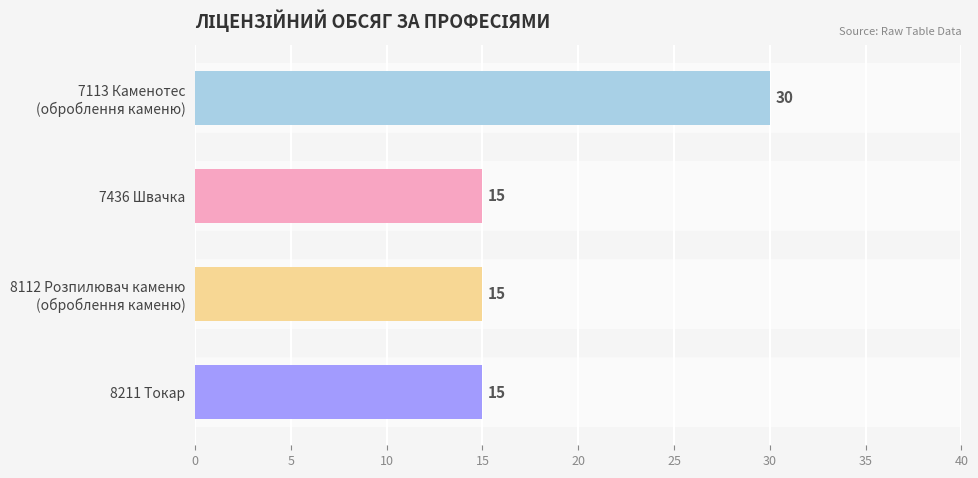

What is the difference between the maximum and minimum values?

15